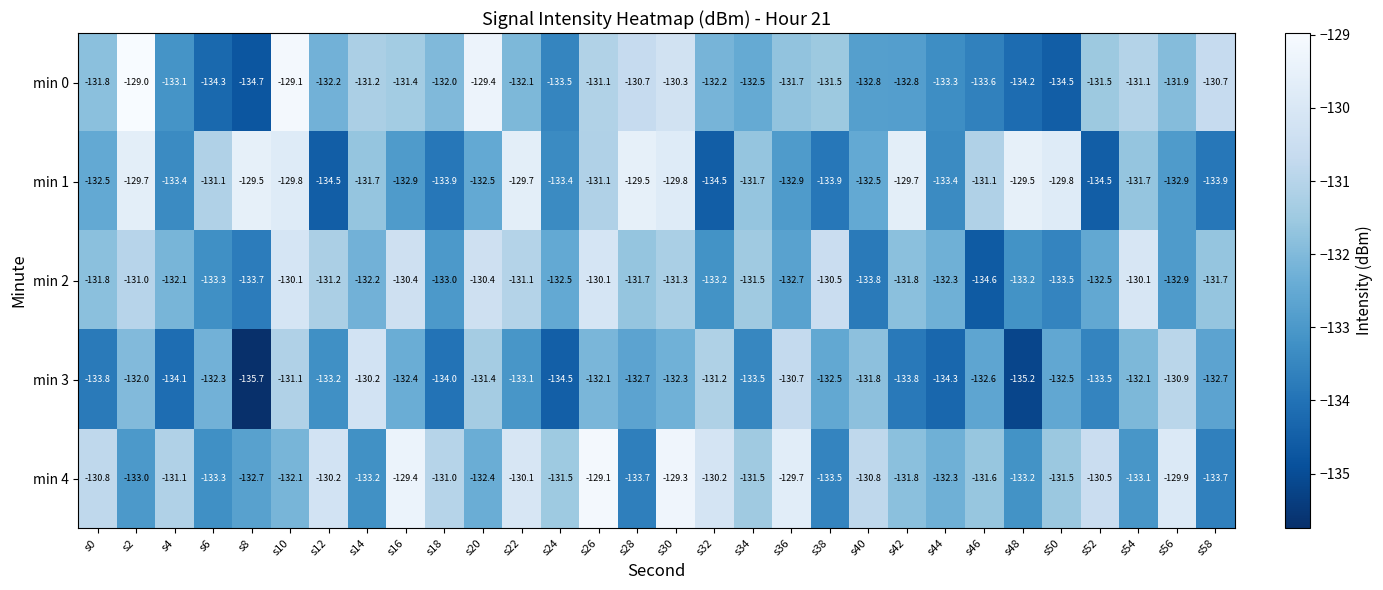

Rank the series by their maximum value, from highest to lowest.

min 0, min 4, min 1, min 2, min 3